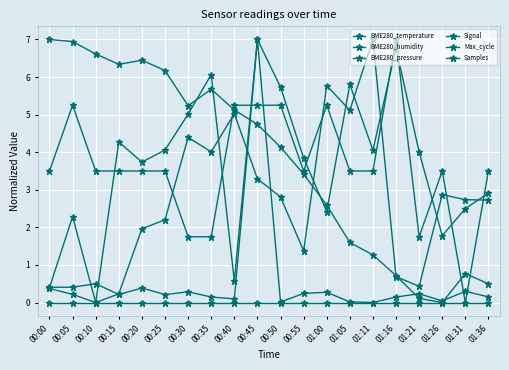

Reading right to left, list all the values displayed in this chart.

BME280_temperature: 01:36=0.5	01:31=0.8	01:26=0.0	01:21=0.1	01:16=0.7	01:11=1.3	01:05=1.6	01:00=2.6	00:55=3.4	00:50=4.1	00:45=4.7	00:40=5.1	00:35=5.7	00:30=5.2	00:25=6.2	00:20=6.4	00:15=6.3	00:10=6.6	00:05=6.9	00:00=7.0
BME280_humidity: 01:36=0.0	01:31=0.0	01:26=0.0	01:21=0.0	01:16=0.0	01:11=0.0	01:05=0.0	01:00=0.0	00:55=0.0	00:50=0.0	00:45=0.0	00:40=0.0	00:35=0.0	00:30=0.0	00:25=0.0	00:20=0.0	00:15=0.0	00:10=0.0	00:05=0.0	00:00=0.0
BME280_pressure: 01:36=2.7	01:31=2.7	01:26=2.9	01:21=0.4	01:16=0.7	01:11=7.0	01:05=5.1	01:00=5.8	00:55=1.4	00:50=2.8	00:45=3.3	00:40=5.0	00:35=4.0	00:30=4.4	00:25=2.2	00:20=2.0	00:15=0.2	00:10=0.0	00:05=2.3	00:00=0.4
Signal: 01:36=3.5	01:31=0.0	01:26=3.5	01:21=1.8	01:16=7.0	01:11=3.5	01:05=3.5	01:00=5.2	00:55=3.5	00:50=5.2	00:45=5.2	00:40=5.2	00:35=1.8	00:30=1.8	00:25=3.5	00:20=3.5	00:15=3.5	00:10=3.5	00:05=5.2	00:00=3.5
Max_cycle: 01:36=0.1	01:31=0.3	01:26=0.0	01:21=0.2	01:16=0.1	01:11=0.0	01:05=0.0	01:00=0.3	00:55=0.2	00:50=0.0	00:45=7.0	00:40=0.1	00:35=0.1	00:30=0.3	00:25=0.2	00:20=0.4	00:15=0.2	00:10=0.5	00:05=0.4	00:00=0.4
Samples: 01:36=2.9	01:31=2.5	01:26=1.8	01:21=4.0	01:16=6.8	01:11=4.1	01:05=5.8	01:00=2.4	00:55=3.8	00:50=5.7	00:45=7.0	00:40=0.6	00:35=6.1	00:30=5.0	00:25=4.1	00:20=3.7	00:15=4.3	00:10=0.0	00:05=0.2	00:00=0.4